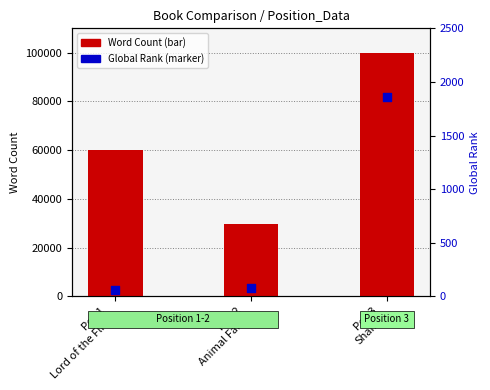

At which category is the sum across all series the highest?

Pos 3
Shame